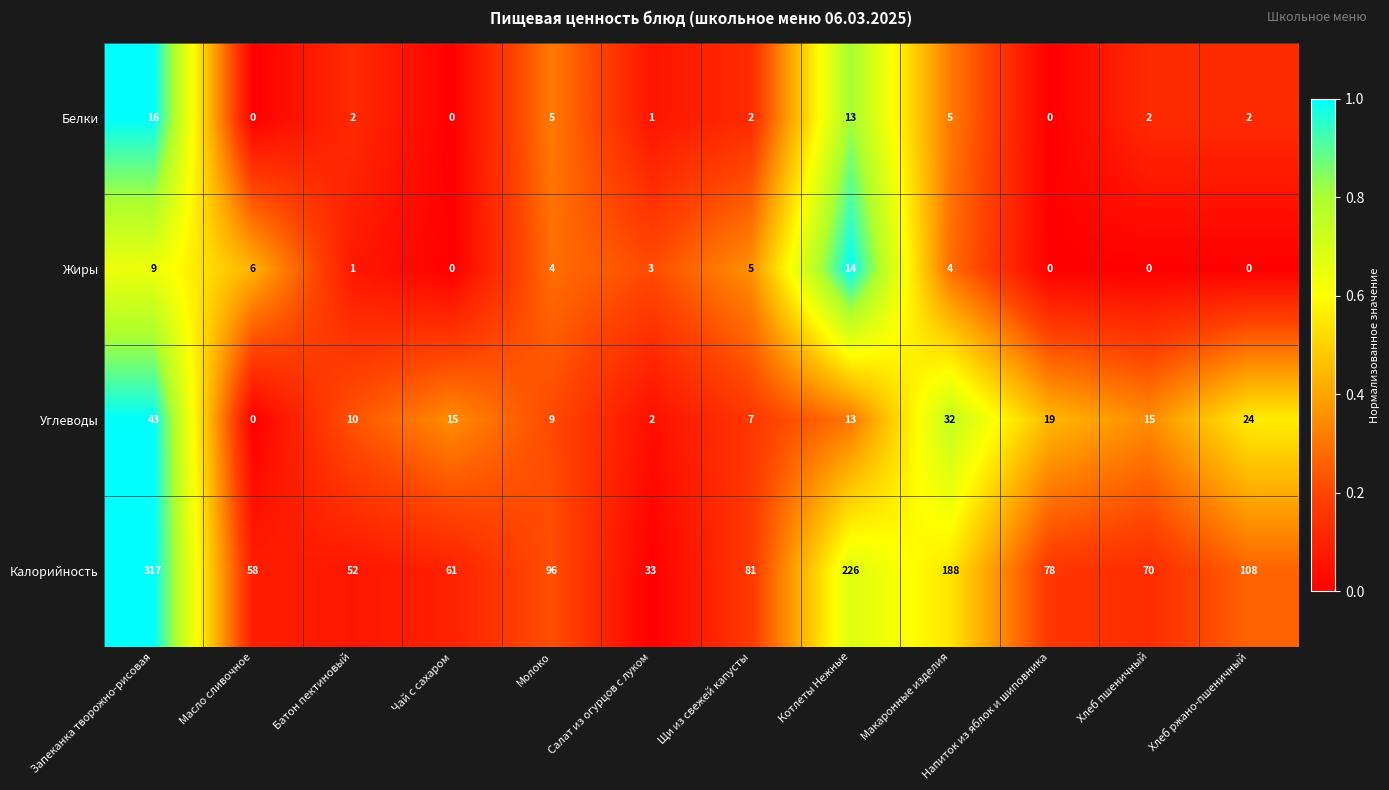

The Жиры series shows 4 at Макаронные изделия. True or false?

True